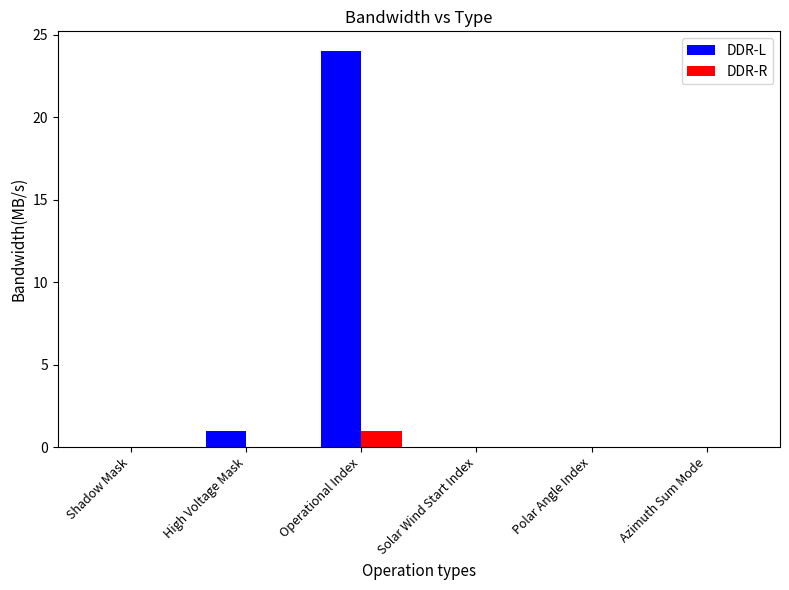

Does the chart contain stacked bars?

No